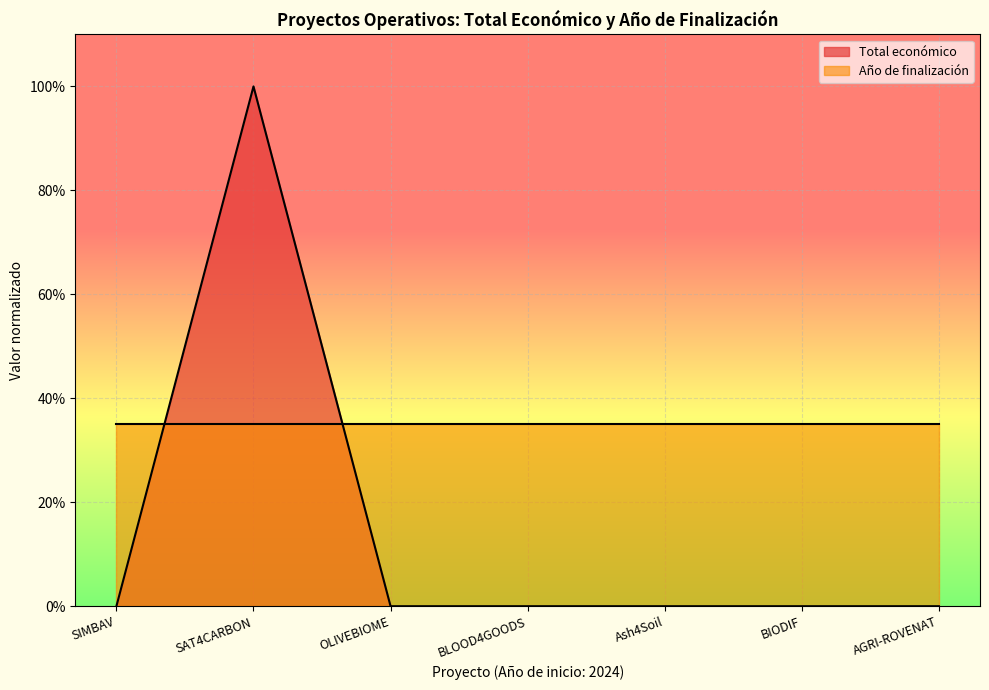

Which has a higher value, BLOOD4GOODS or BIODIF?

BLOOD4GOODS